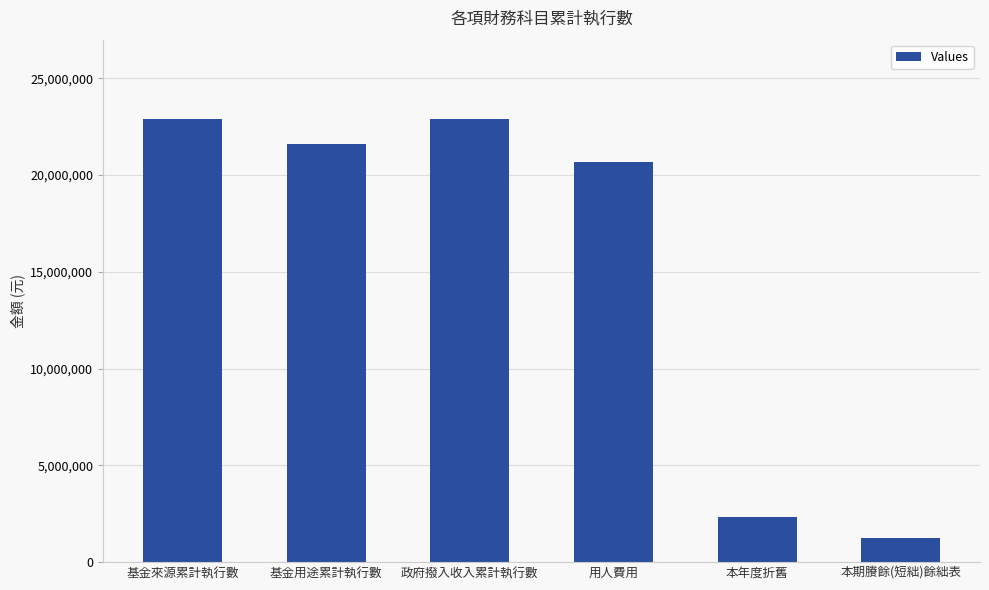

What is the change in value from 政府撥入收入累計執行數 to 本期賸餘(短絀)餘絀表?

-21612582